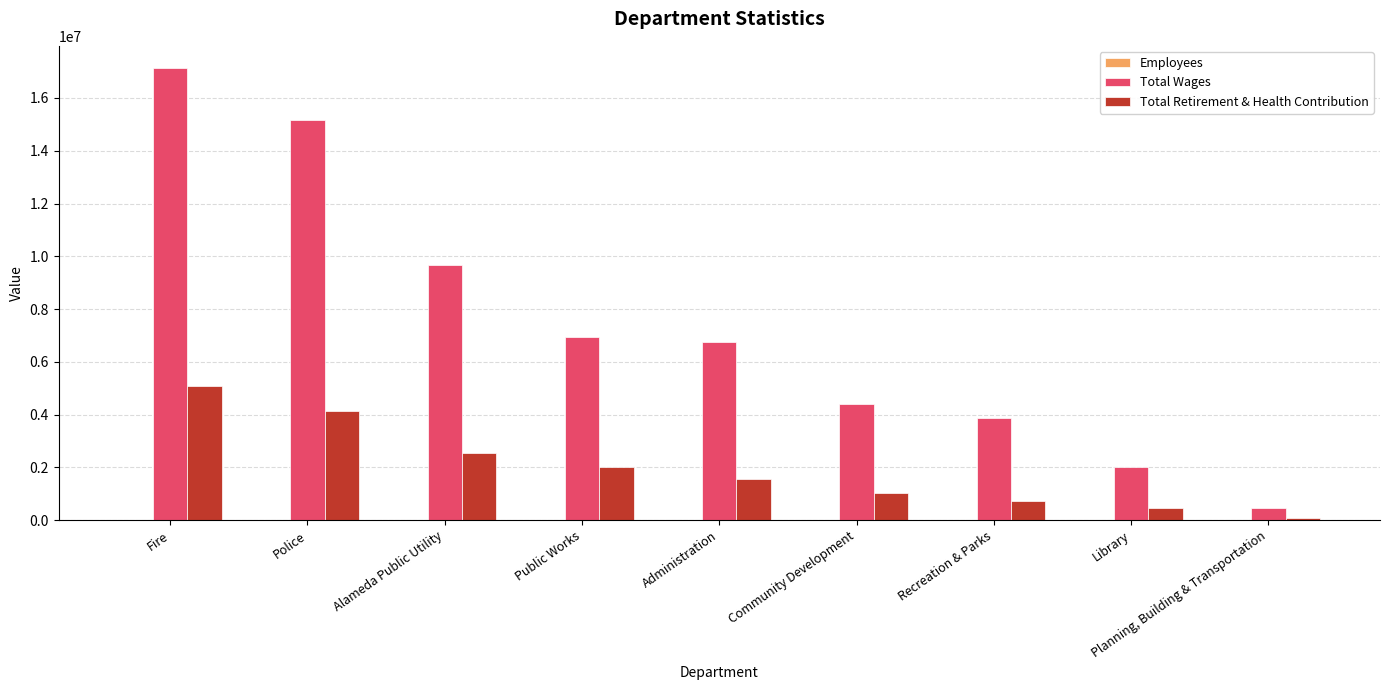

The Total Wages series shows 1691470 at Community Development. True or false?

False